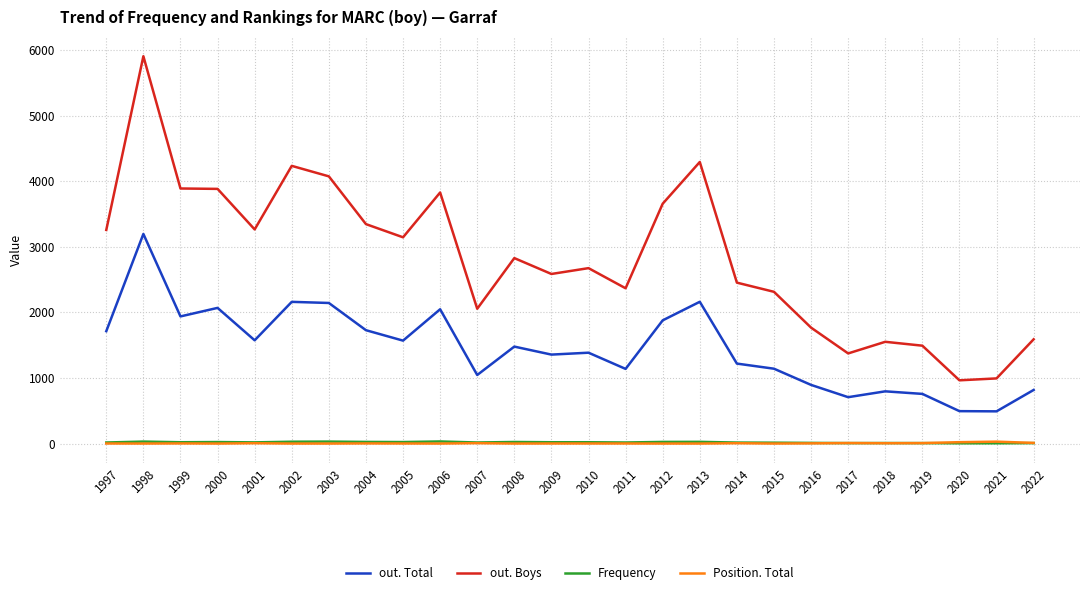

Is it true that Position. Total equals 1 at 2003?

True